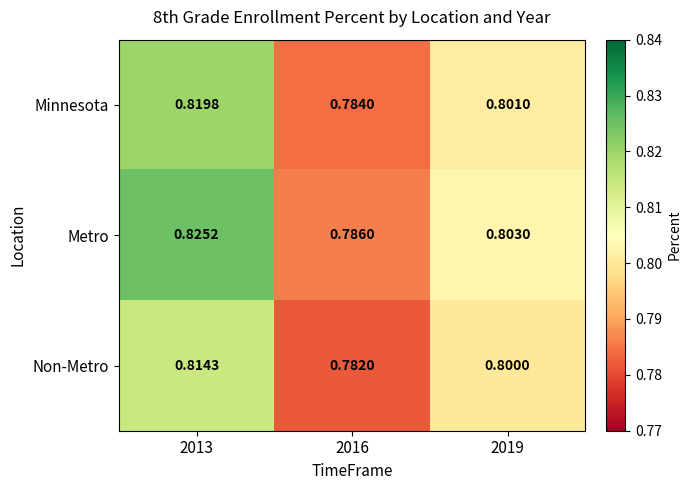

Between 2016 and 2019, which series saw the biggest shift?

Non-Metro